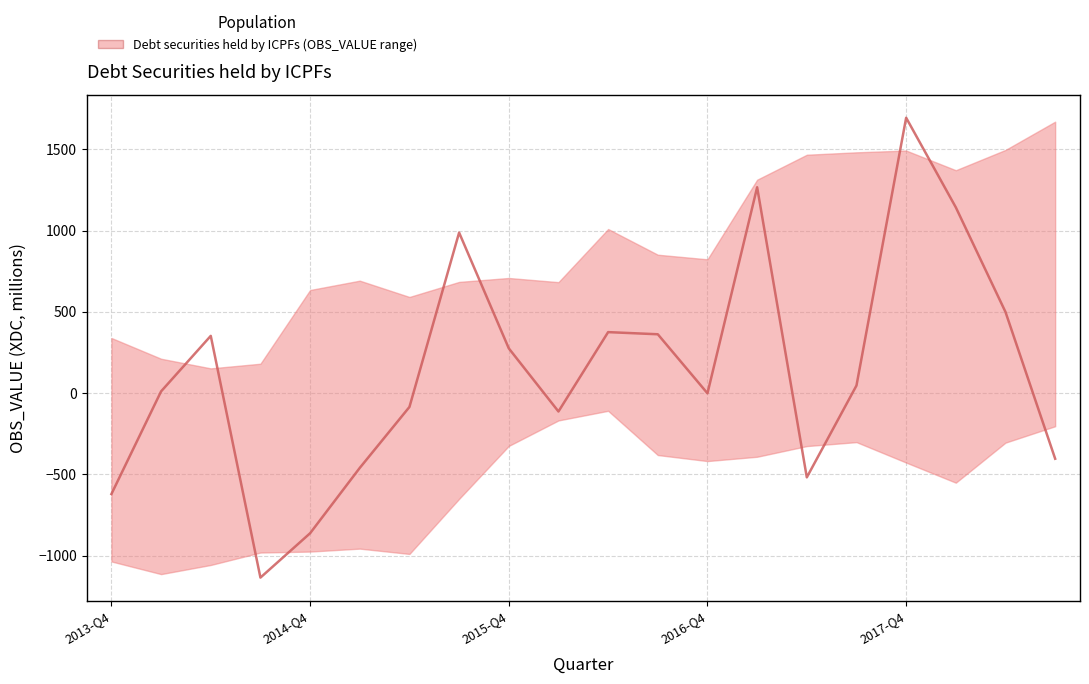

Reading left to right, what are all the values shown in this chart?

2013-Q4=-621.4	2014-Q1=10.3	2014-Q2=351.8	2014-Q3=-1135.5	2014-Q4=-862.6	2015-Q1=-460.5	2015-Q2=-85.6	2015-Q3=987.1	2015-Q4=274.9	2016-Q1=-113.5	2016-Q2=374.8	2016-Q3=361.6	2016-Q4=-1.6	2017-Q1=1266.1	2017-Q2=-518.8	2017-Q3=46.2	2017-Q4=1693.7	2018-Q1=1142.4	2018-Q2=498.8	2018-Q3=-404.1